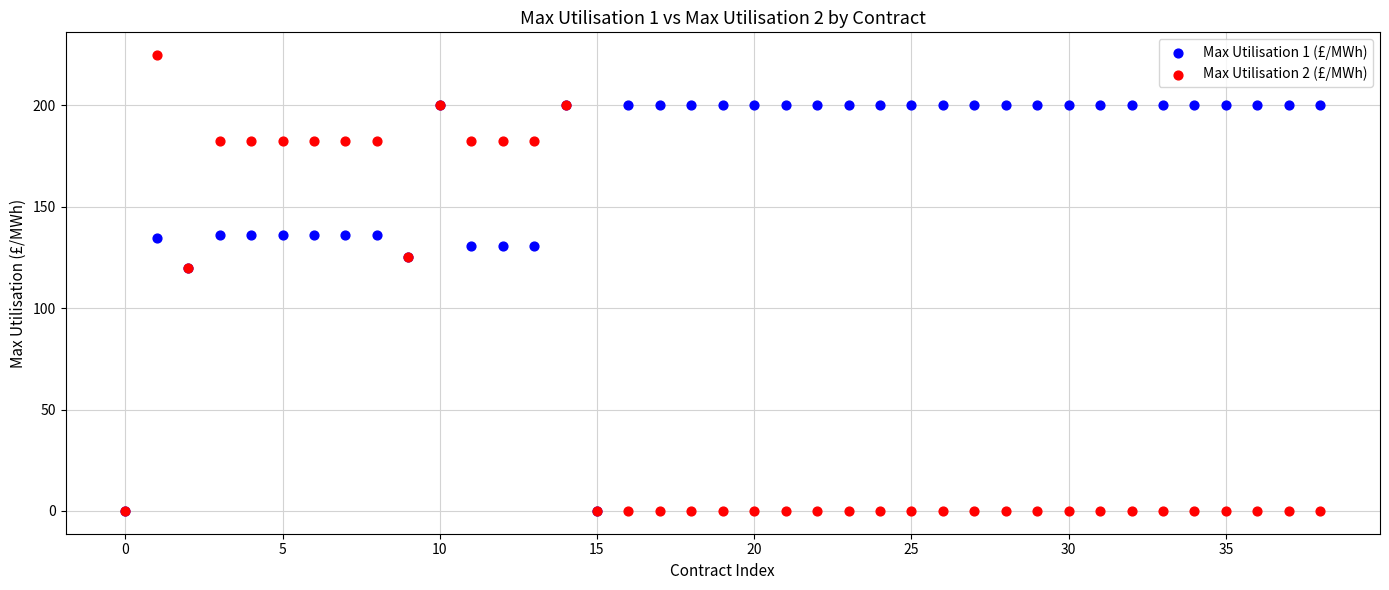

Which series reaches the maximum Y coordinate?

Max Utilisation 2 (£/MWh)